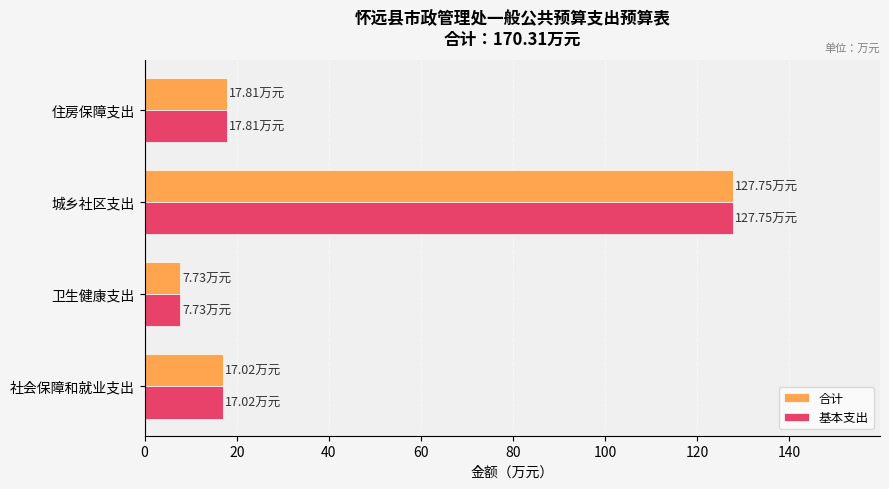

Which category has the highest value in the 合计 series?

城乡社区支出